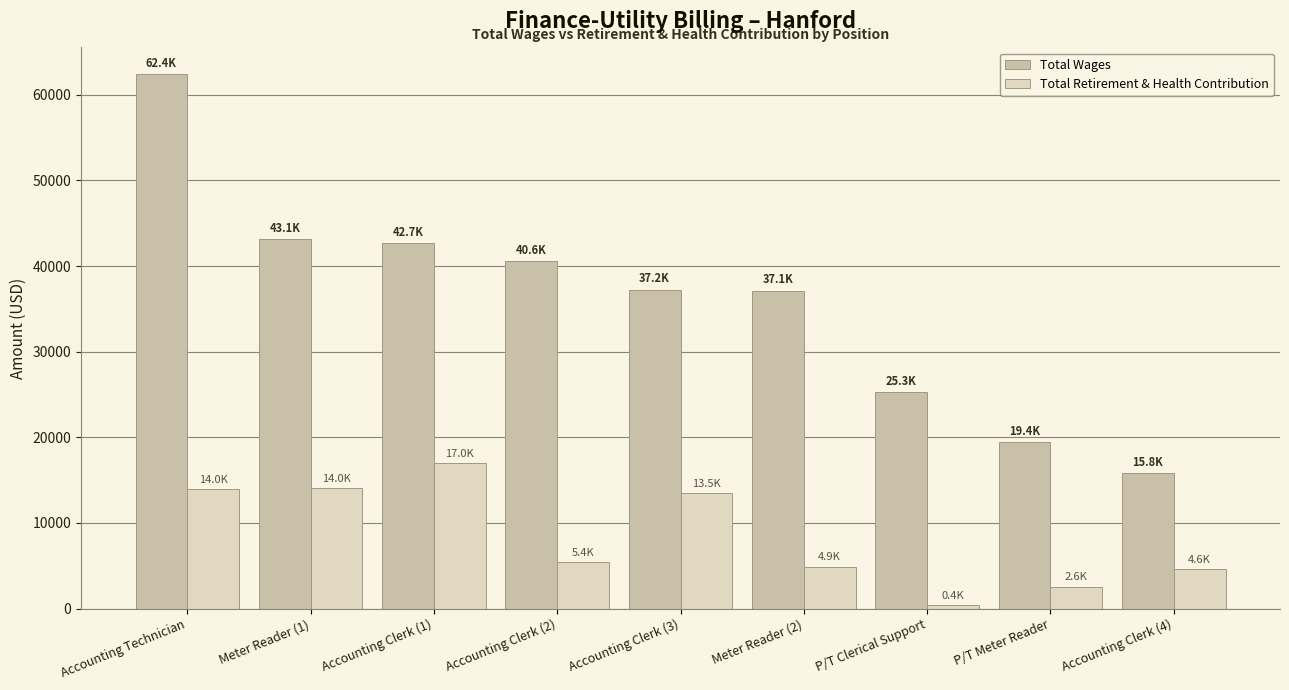

At which category does the chart reach its peak across all series?

Accounting Technician